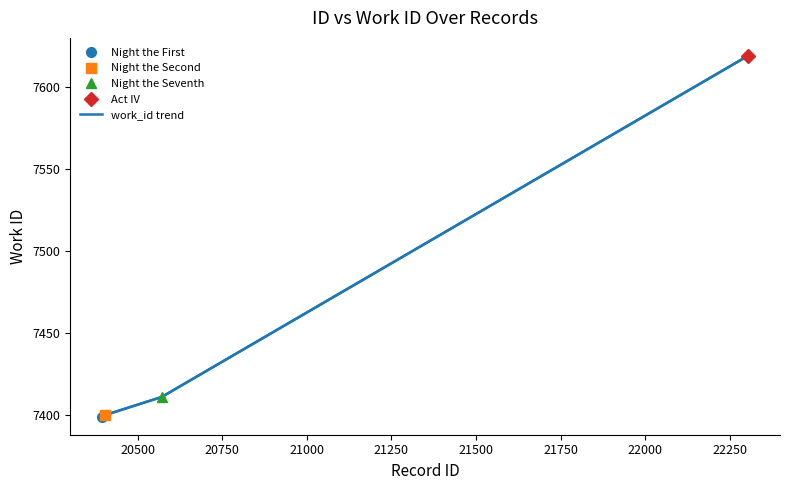

What is the lowest value of the work_id trend series?

7399